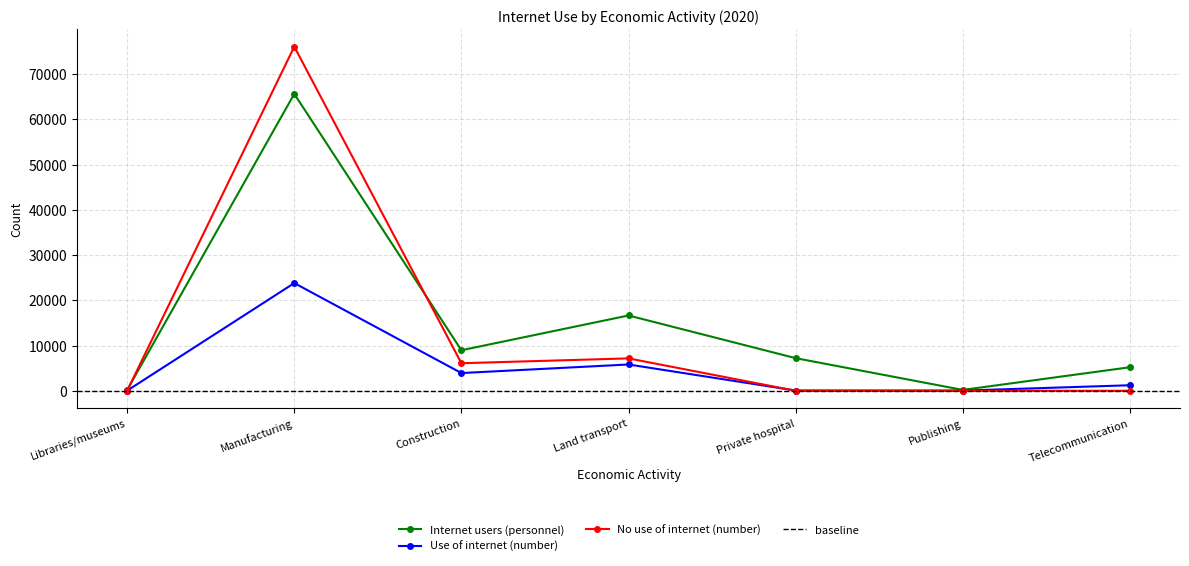

Reading right to left, list all the values displayed in this chart.

Internet users (personnel): 5200.5	189.9	7211.2	16641.9	8958.0	65624.8	182.3
Use of internet (number): 1221.0	40.0	55.0	5811.9	3916.3	23805.8	29.0
No use of internet (number): 0.0	0.0	0.0	7159.1	6089.7	76058.1	8.0